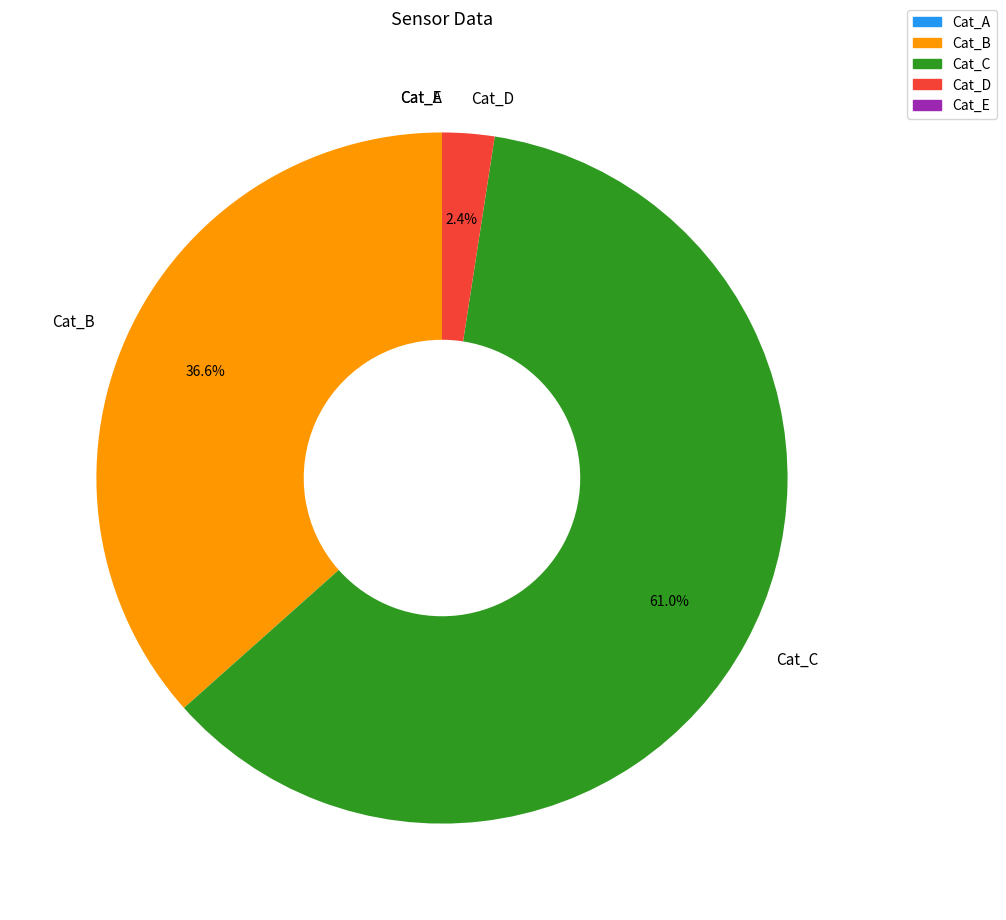

Which slice is the largest?

Cat_C